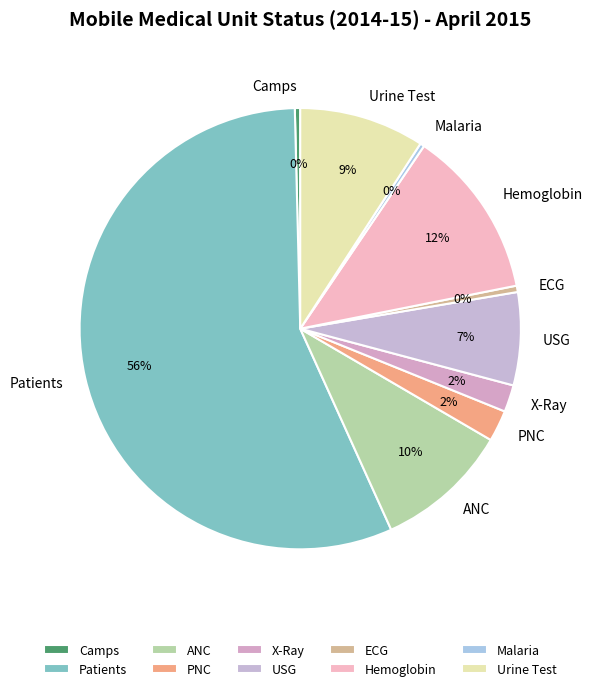

Does any single category account for the majority?

Yes